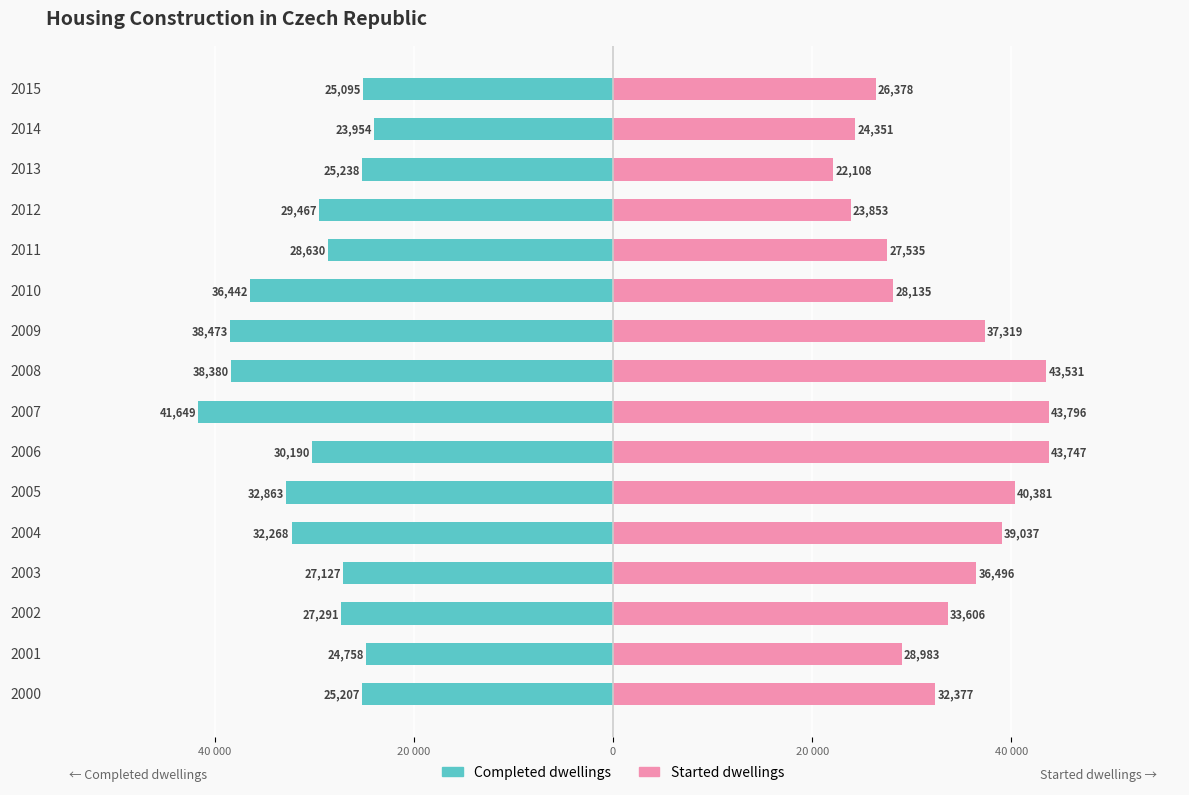

What is the difference between the Started dwellings values at 2012 and 2010?

4282